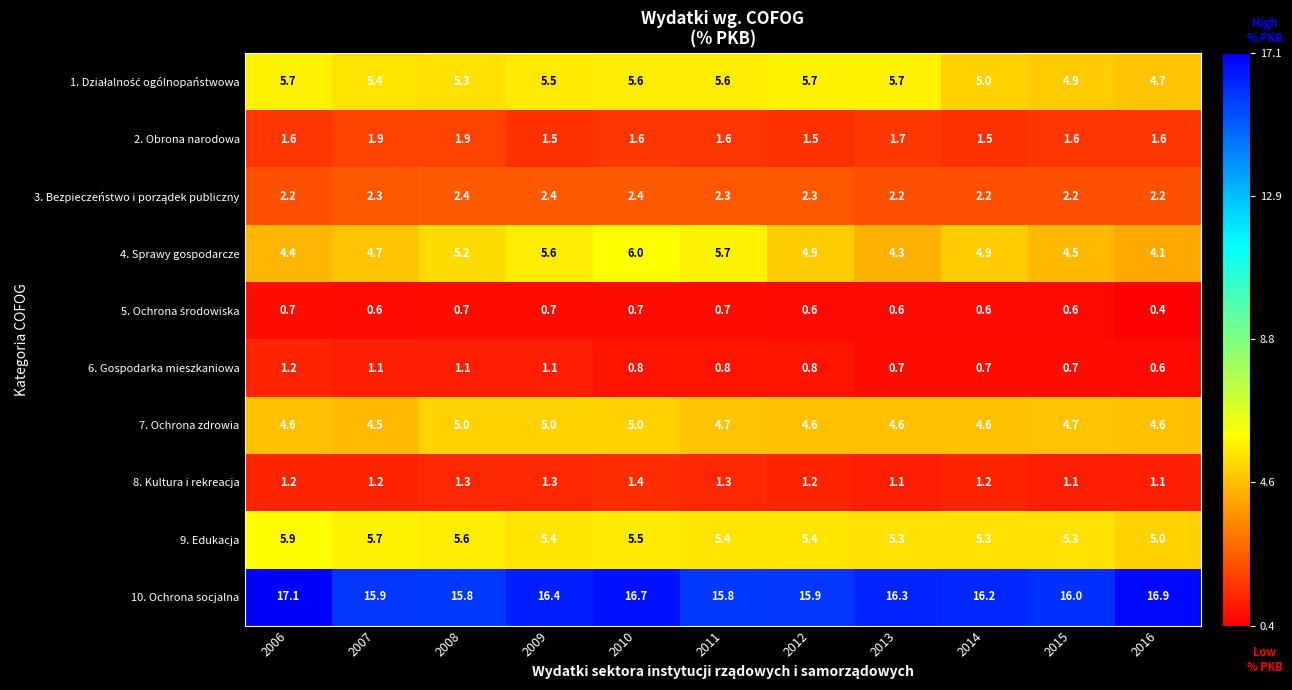

Which series changed the most between 2011 and 2014?

4. Sprawy gospodarcze